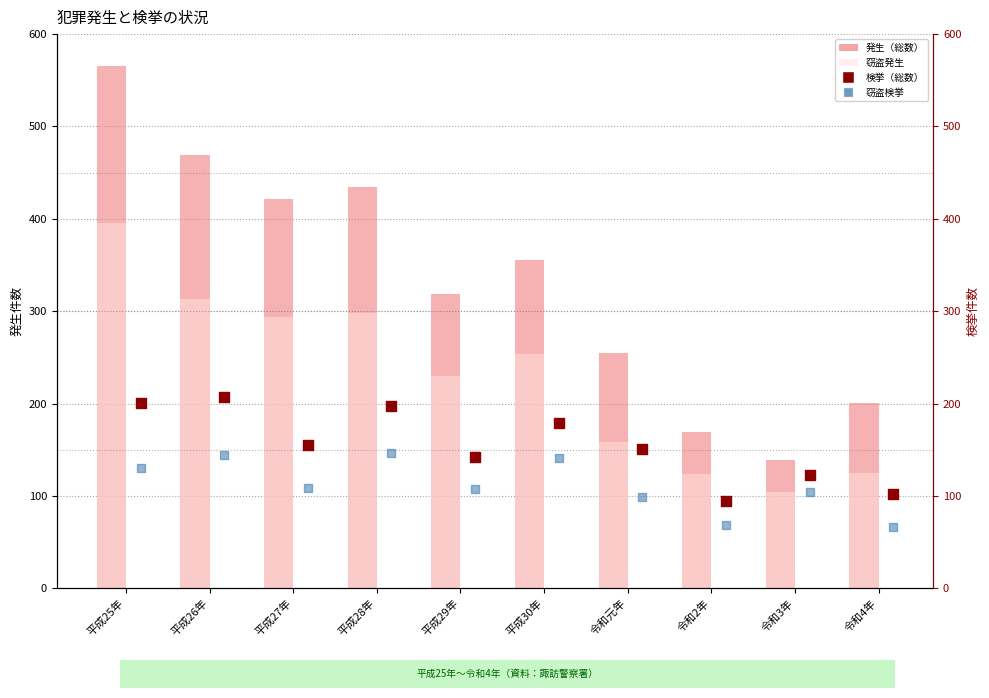

Which series has the largest Y range (max minus min)?

発生（総数）